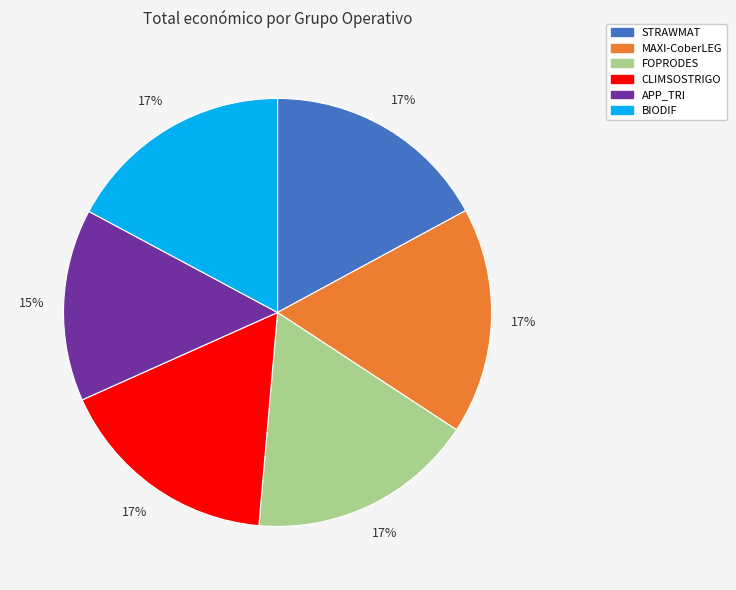

To the nearest percent, what is the average slice percentage?

17%